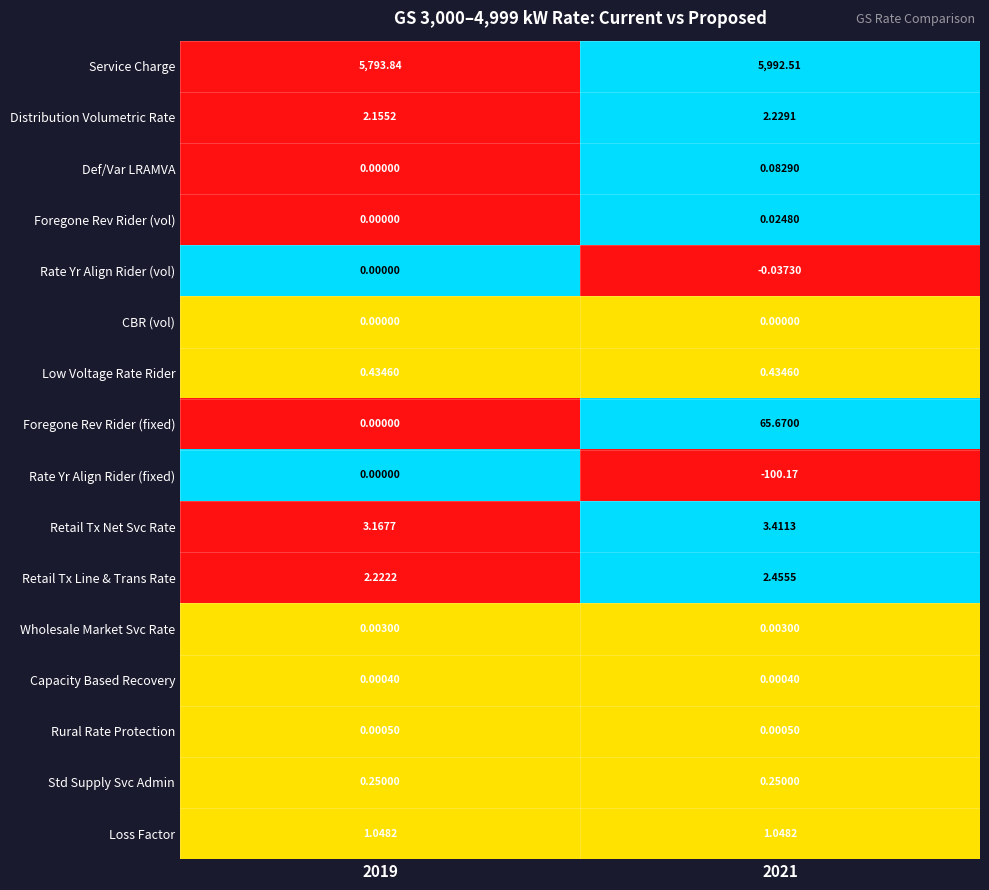

Which series changed the most between 2019 and 2021?

Service Charge